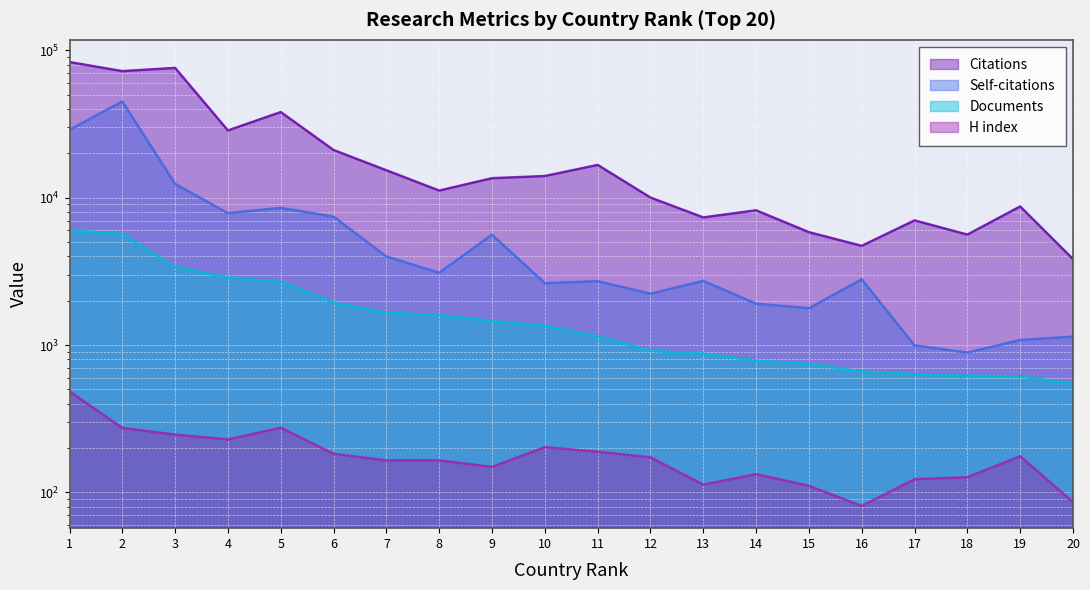

True or false: Documents has a value of 914 at 12.

True